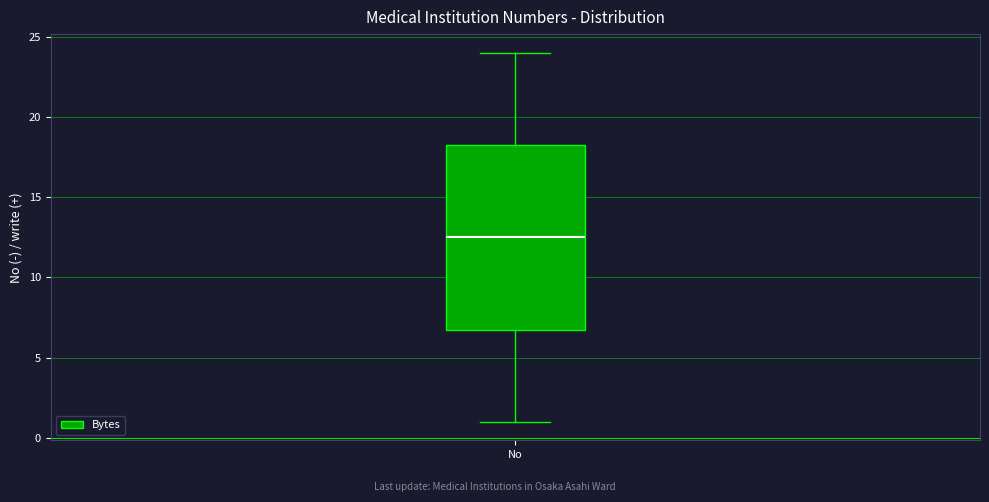

Where is the lower edge of the box for No on the y-axis? The values are not printed on the chart, so give them approximately, as read against the axis.

7.0